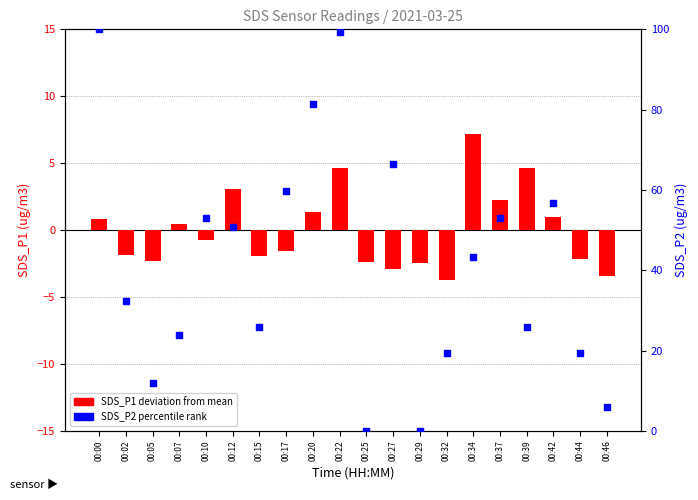

Which series contains the lowest Y value?

SDS_P1 deviation